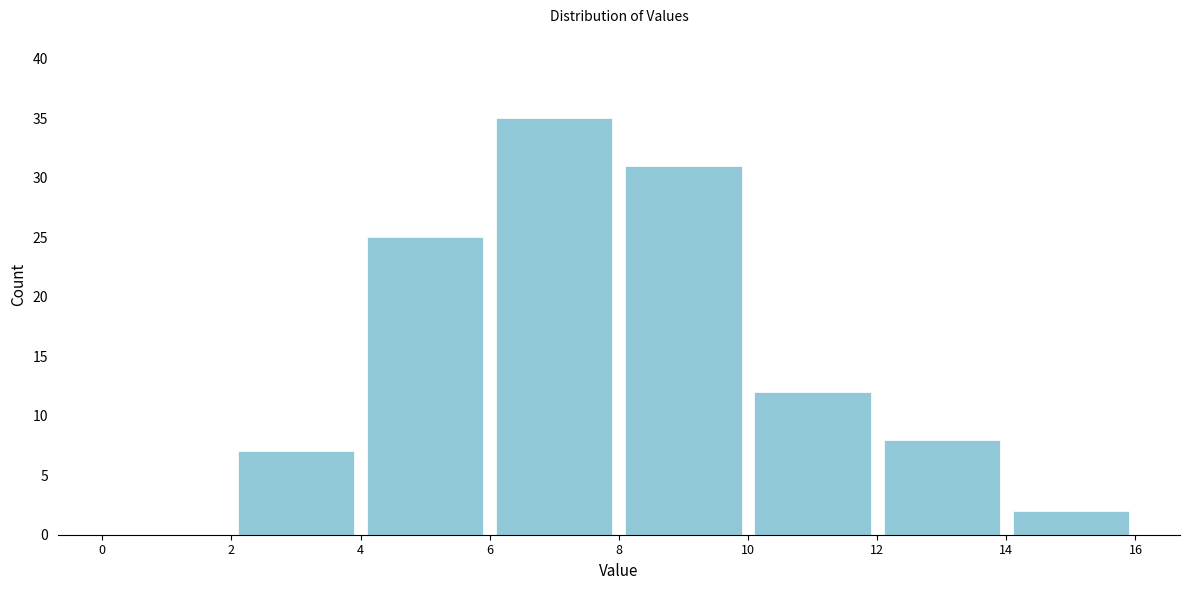

Over which range of the x-axis is the bar tallest?

6 to 8